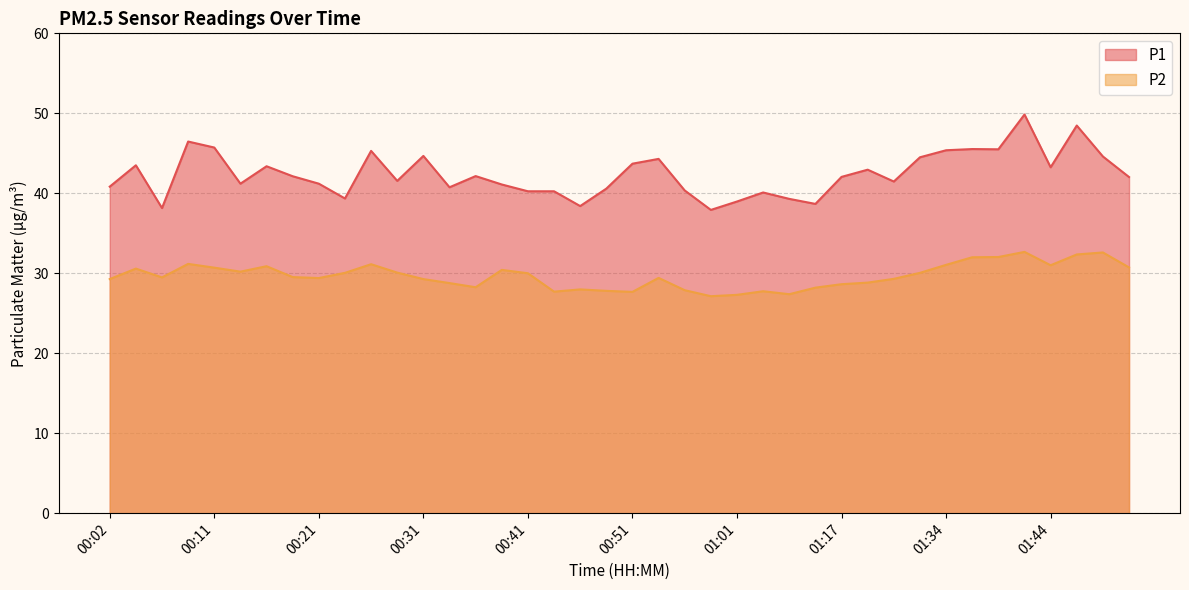

Rank the series by their average value, from lowest to highest.

P2, P1